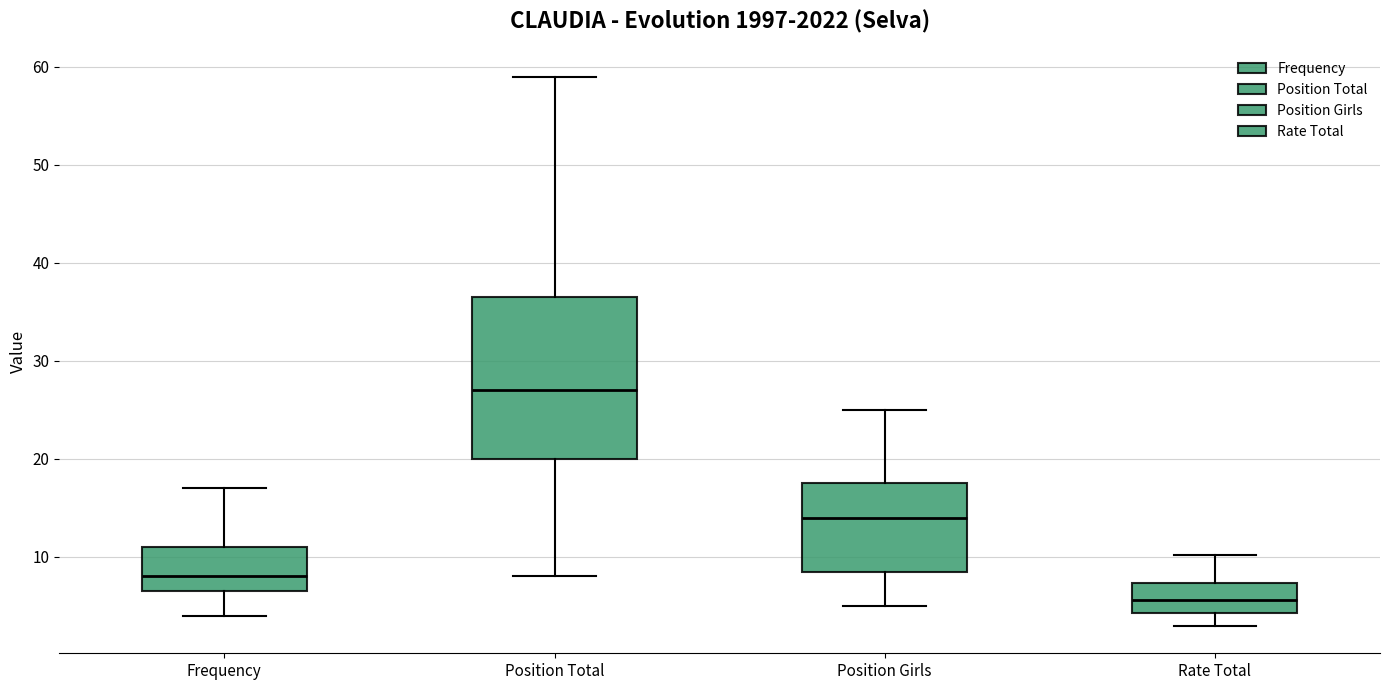

Which box is the tallest, from its lower edge to its upper edge?

Position Total